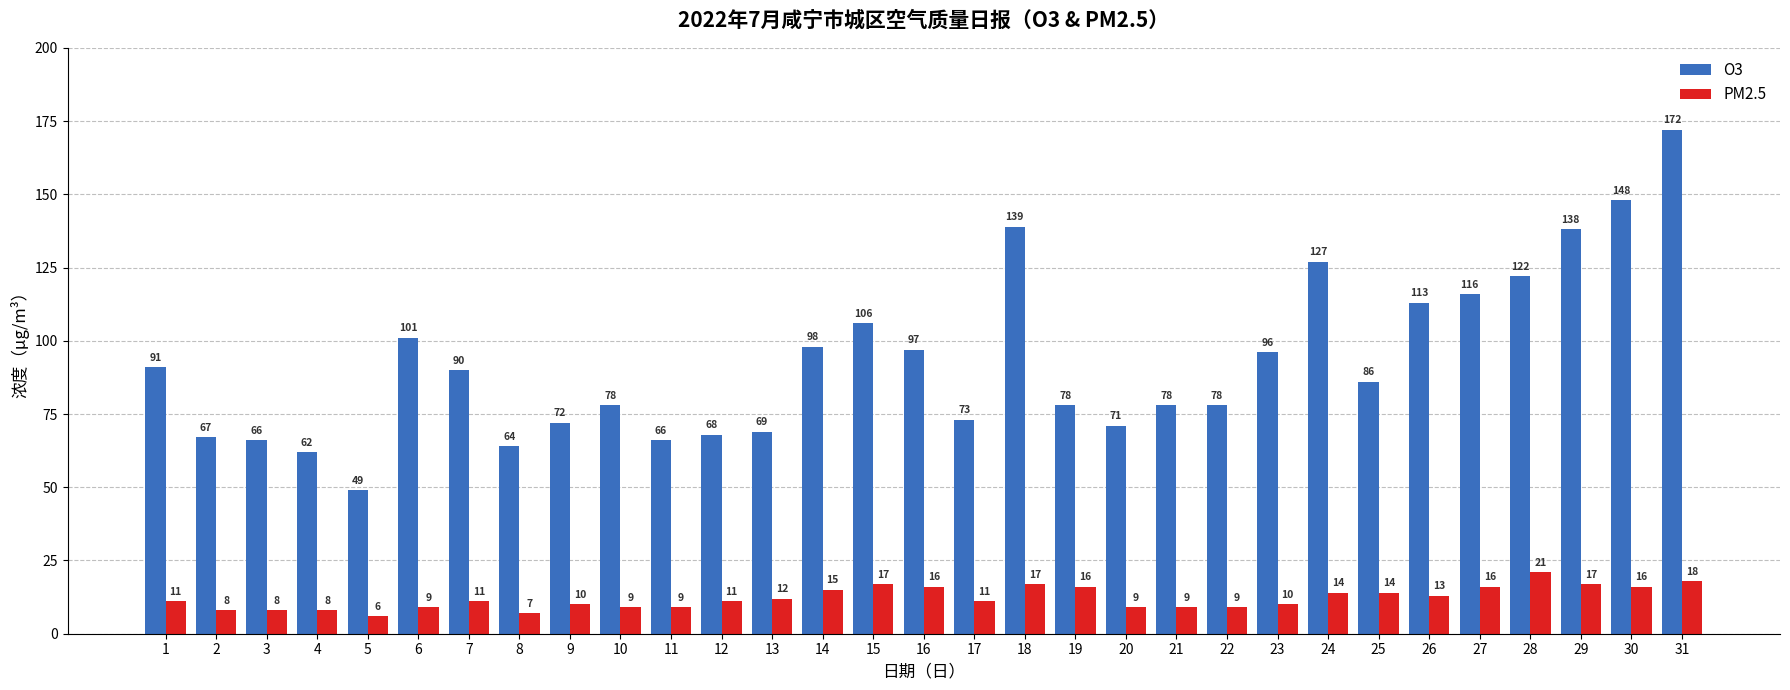

At how many categories does at least one series exceed 133?

4